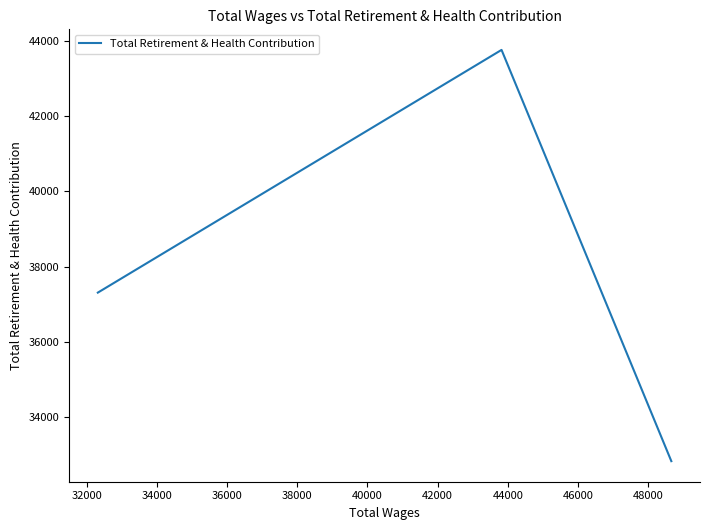

What is the maximum value shown in the chart?

43754